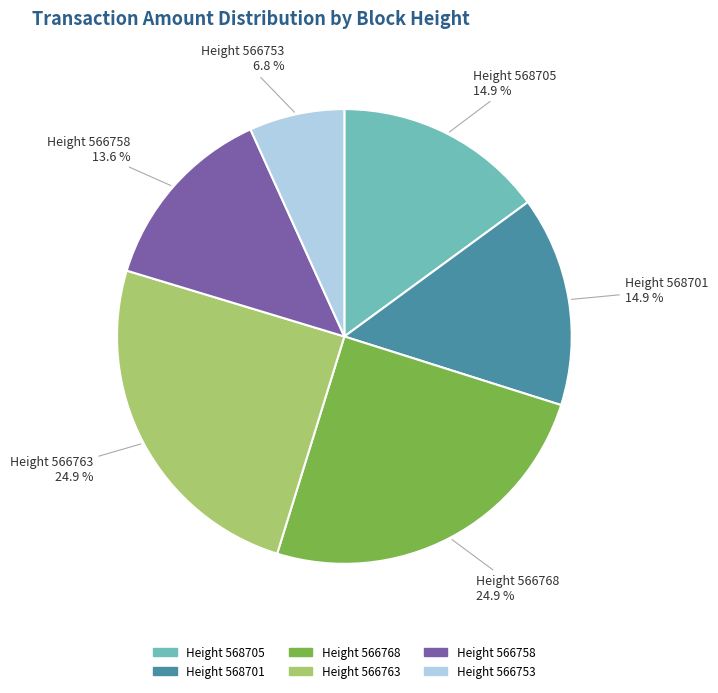

Is there a majority slice in this chart?

No